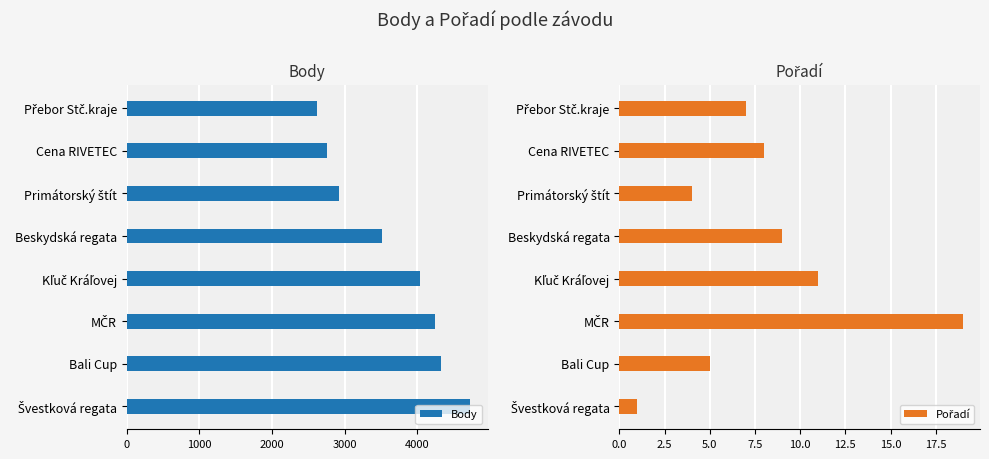

How many data points in Body are above 4034?

3